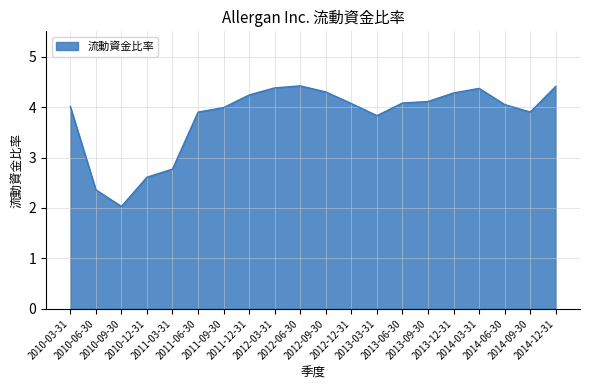

Which has a higher value, 2013-09-30 or 2012-03-31?

2012-03-31